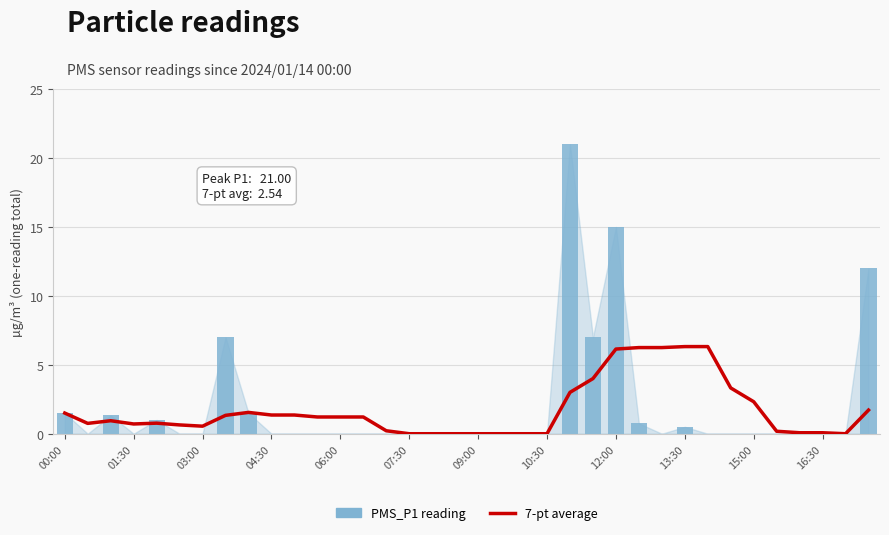

Which series has the largest total across all categories?

PMS_P1 reading